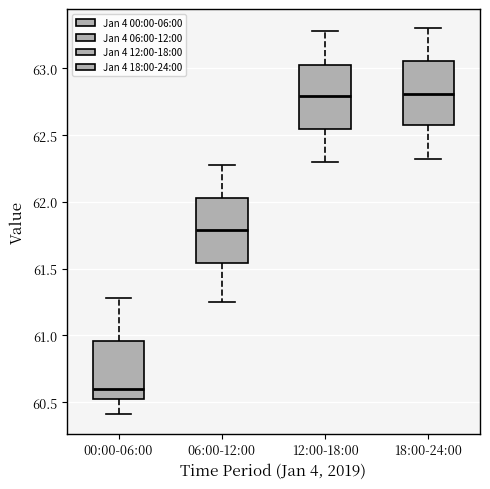

Where does the median line of the box for 18:00-24:00 sit on the y-axis? The values are not printed on the chart, so give them approximately, as read against the axis.

62.80